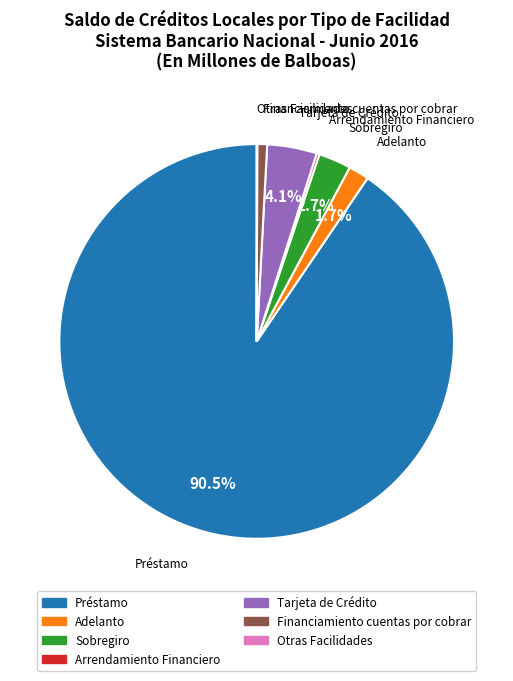

Which slice represents more than half of the pie?

Préstamo